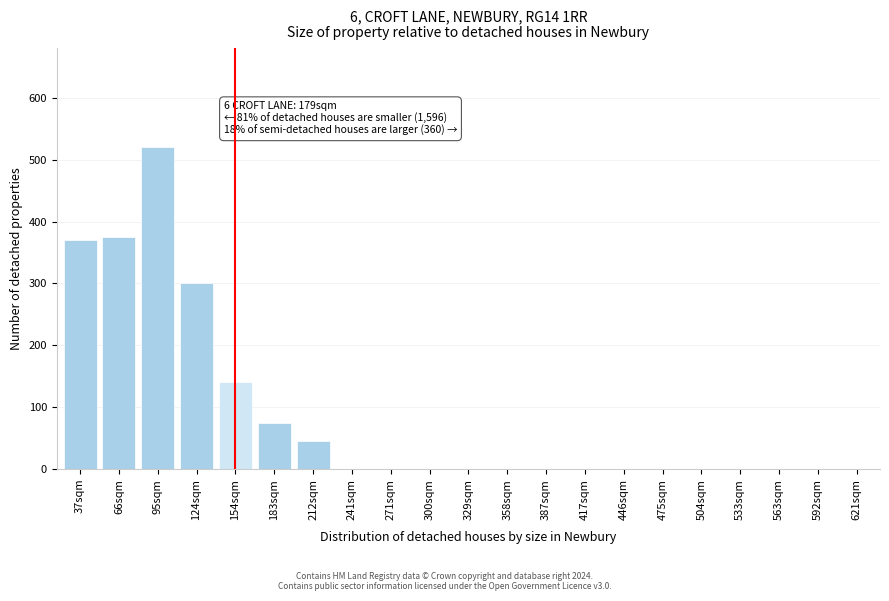

Reading left to right, transcribe all the data shown in this chart.

37sqm=370	66sqm=375	95sqm=520	124sqm=300	154sqm=140	183sqm=75	212sqm=45	241sqm=0	271sqm=0	300sqm=0	329sqm=0	358sqm=0	387sqm=0	417sqm=0	446sqm=0	475sqm=0	504sqm=0	533sqm=0	563sqm=0	592sqm=0	621sqm=0